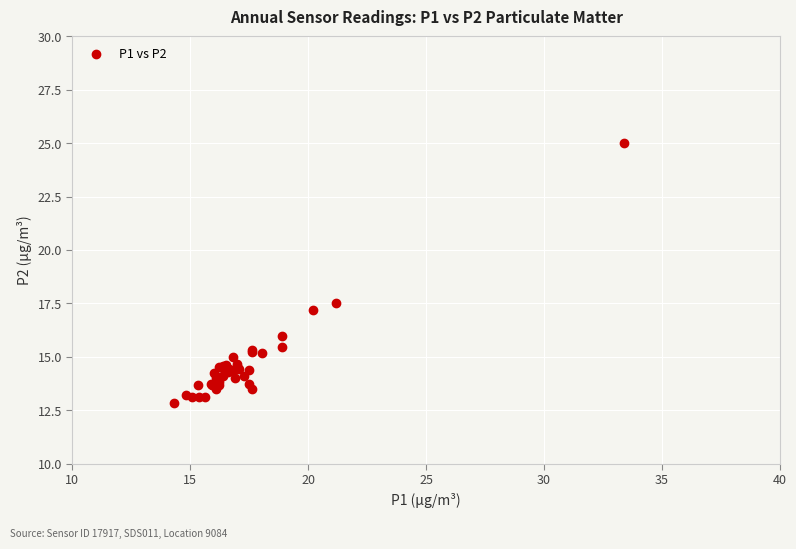

What Y value in the scatter plot is closest to 18?

17.5